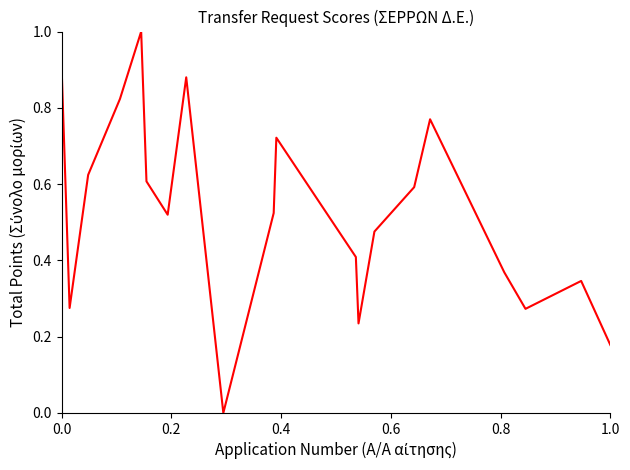

What is the difference between the maximum and minimum values?

1.0